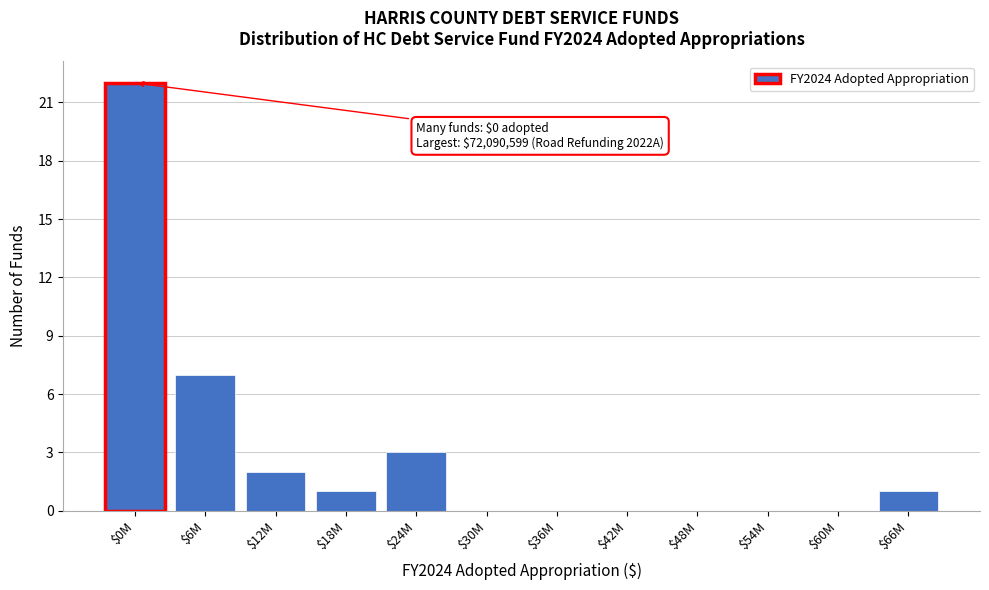

What is the sum of all values?

36